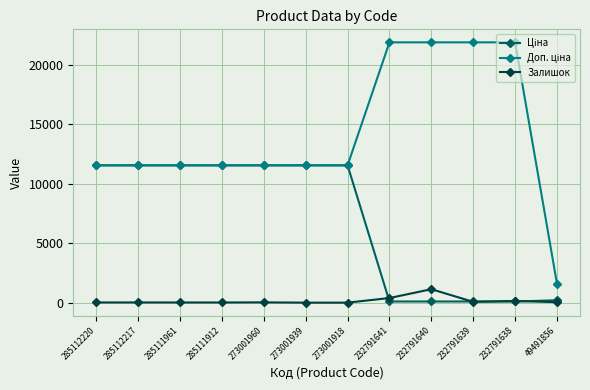

What is the maximum value for Залишок?

1129.0